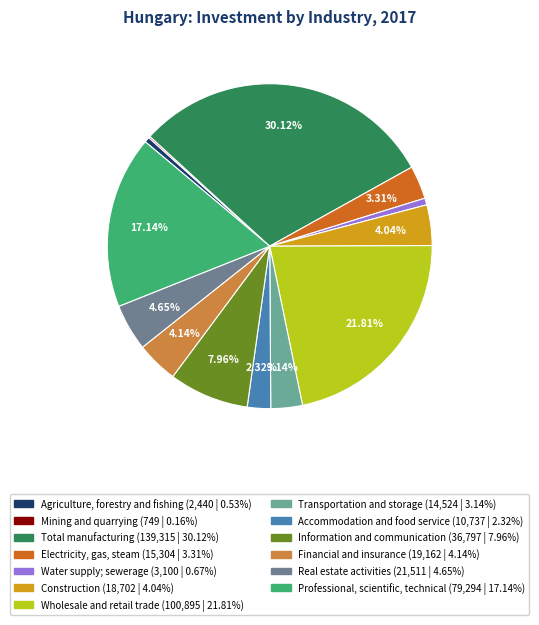

True or false: Professional, scientific, technical accounts for 17% of the total.

True